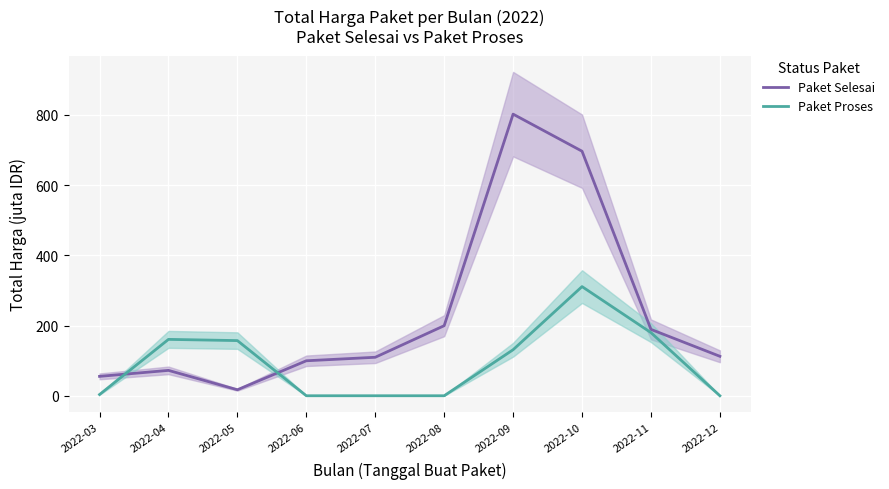

How many series are shown in this chart?

2